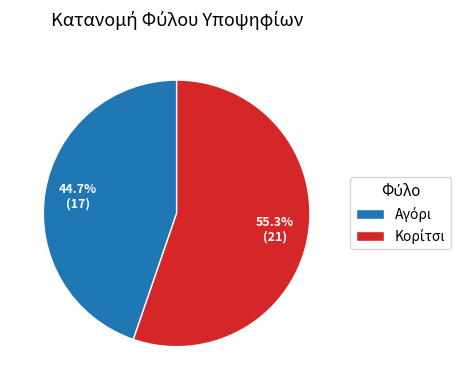

Does any single category account for the majority?

Yes